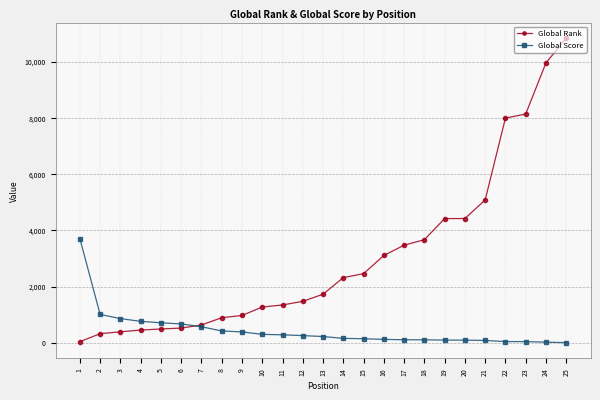

What is the total value across all series at 11?

1626